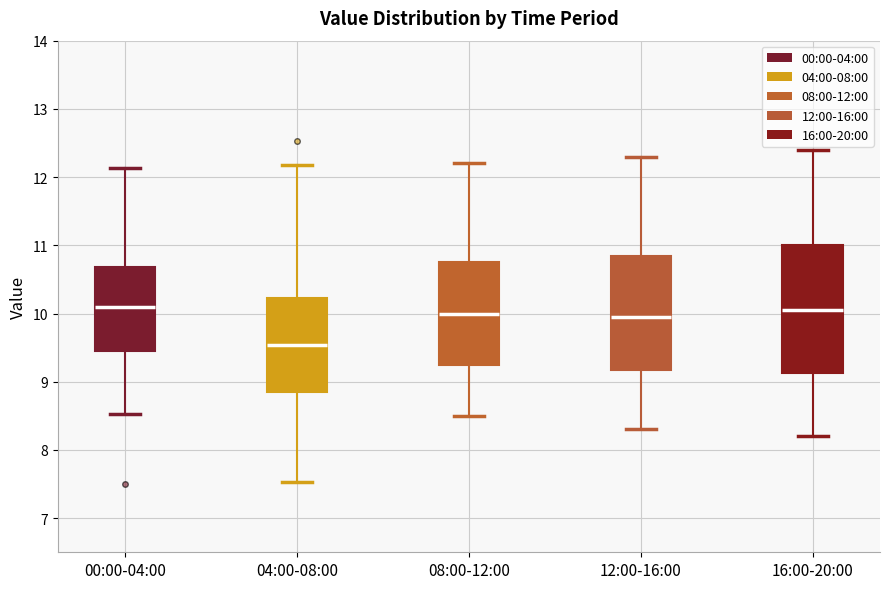

Reading left to right, transcribe this box plot: for each box, give where its median line is, the range the box spans, and where its two whiskers end, as read against the y-axis. The values are not printed on the chart, so give them approximately, as read against the axis.

00:00-04:00: median 10.1, box 9.5 to 10.7, whiskers 8.5 to 12.1
04:00-08:00: median 9.5, box 8.9 to 10.2, whiskers 7.5 to 12.2
08:00-12:00: median 10.0, box 9.3 to 10.8, whiskers 8.5 to 12.2
12:00-16:00: median 10.0, box 9.2 to 10.9, whiskers 8.3 to 12.3
16:00-20:00: median 10.1, box 9.1 to 11.0, whiskers 8.2 to 12.4